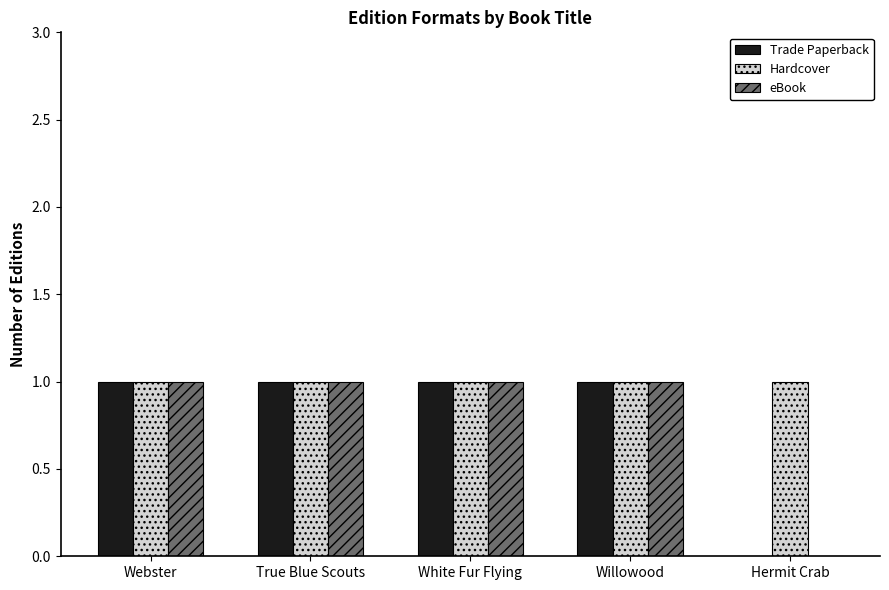

Is it true that eBook equals 1 at Willowood?

True